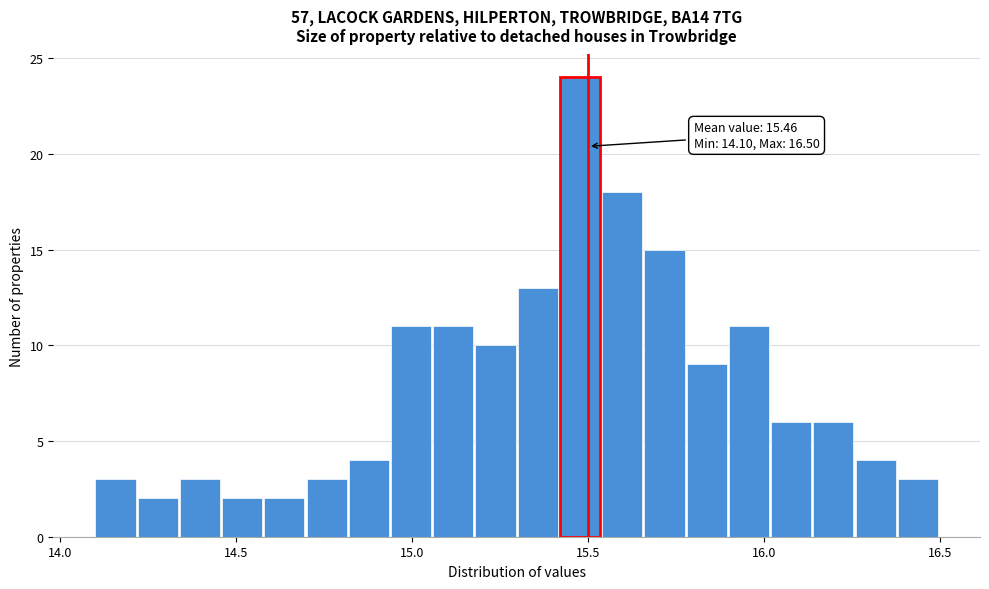

Read against the x-axis, roughly where is the centre of the tallest bar?

15.50